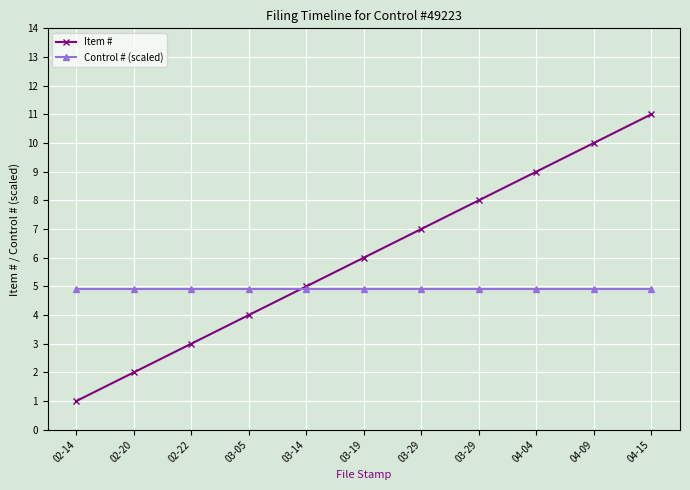

What is the label of the 11th point from the right?

02-14